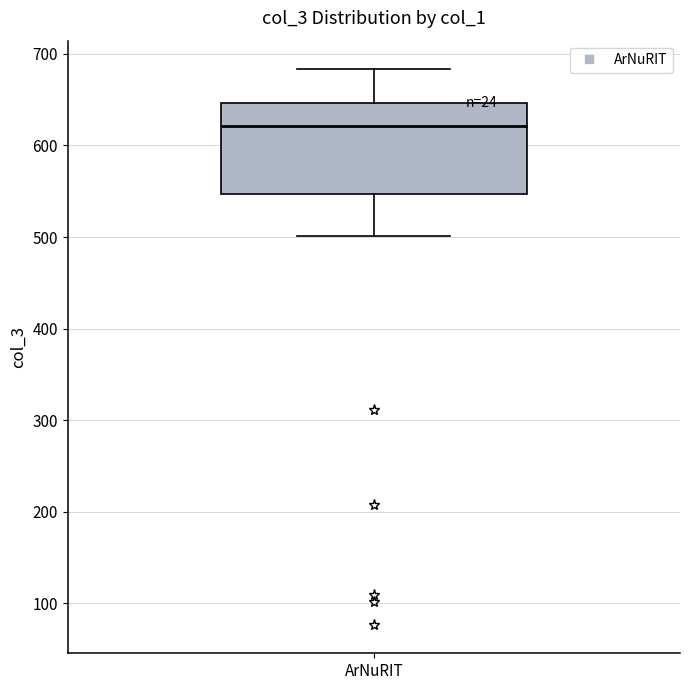

Read this box plot against the y-axis: the position of the median line, the range covered by the box, and the ends of both whiskers. The values are not printed on the chart, so give them approximately, as read against the axis.

median 620, box 550 to 650, whiskers 500 to 680